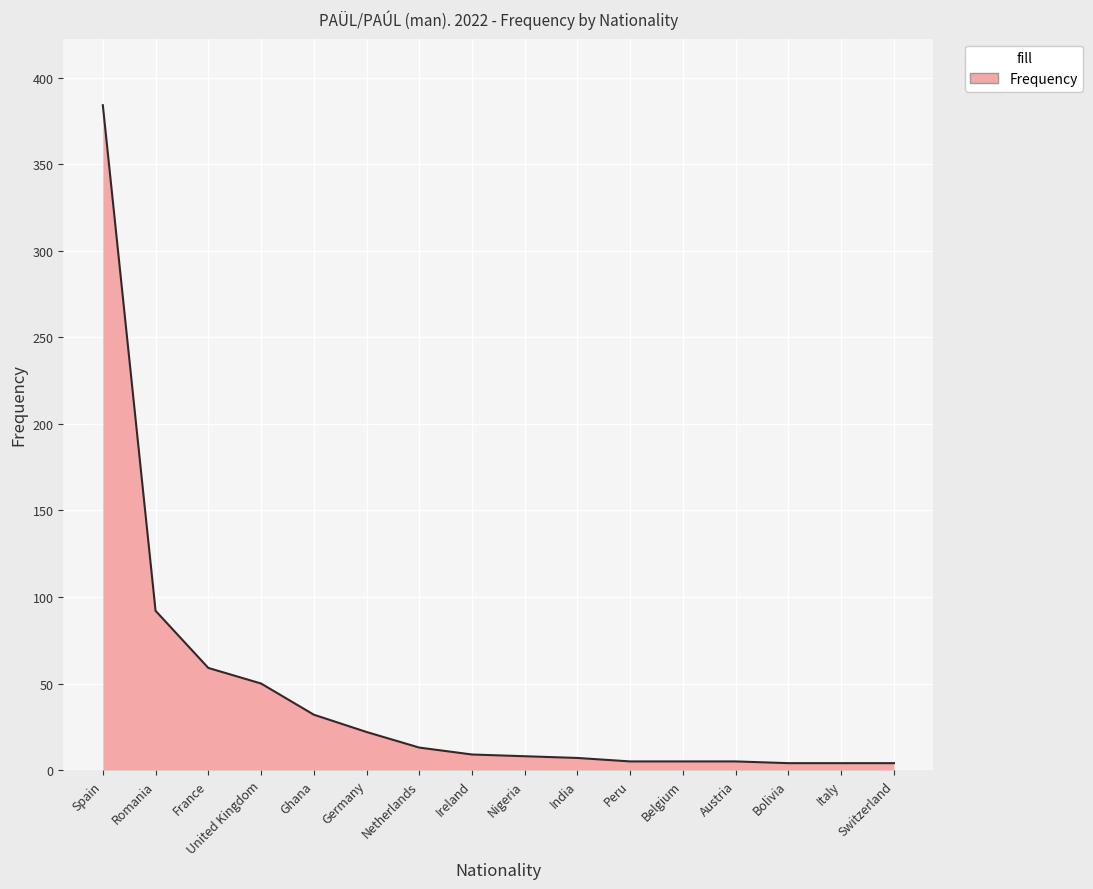

What is the average value?

44